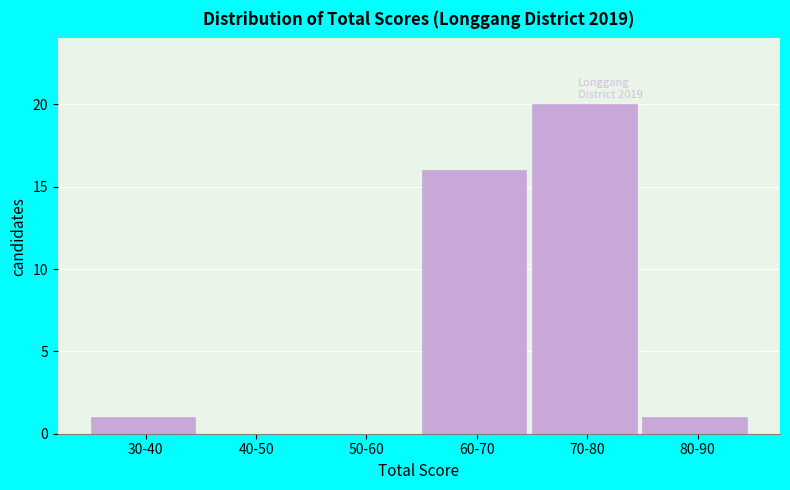

Reading right to left, list all the values displayed in this chart.

80-90=1	70-80=20	60-70=16	50-60=0	40-50=0	30-40=1